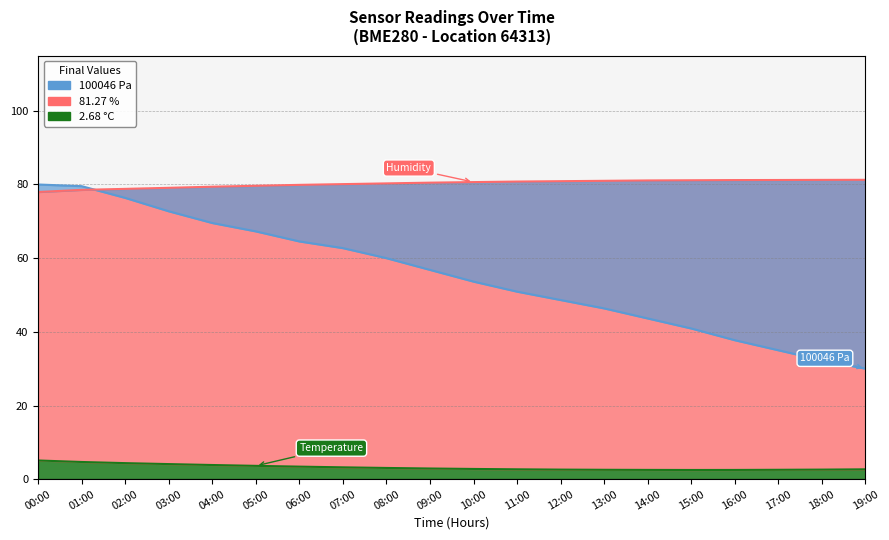

Between 05:00 and 14:00, which is larger?

05:00